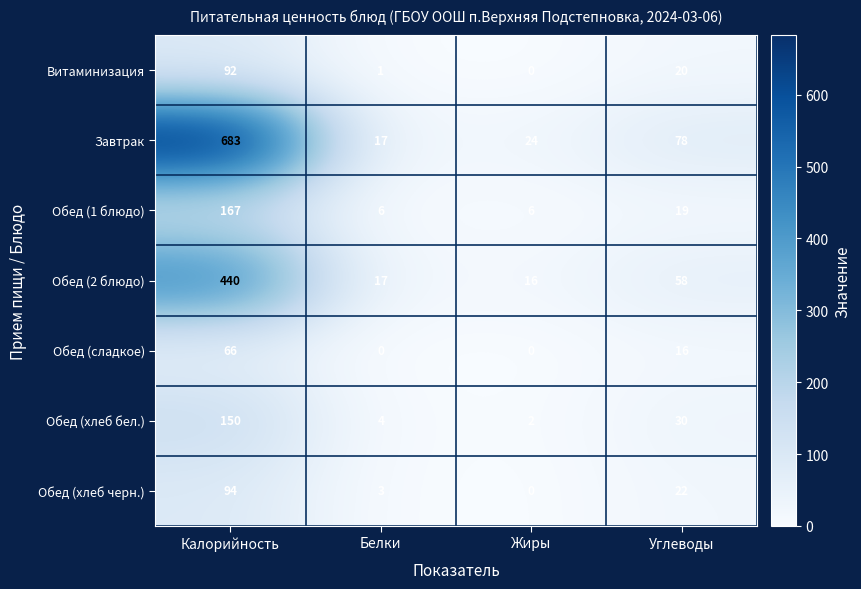

What is the average value of the Обед (2 блюдо) series?

133